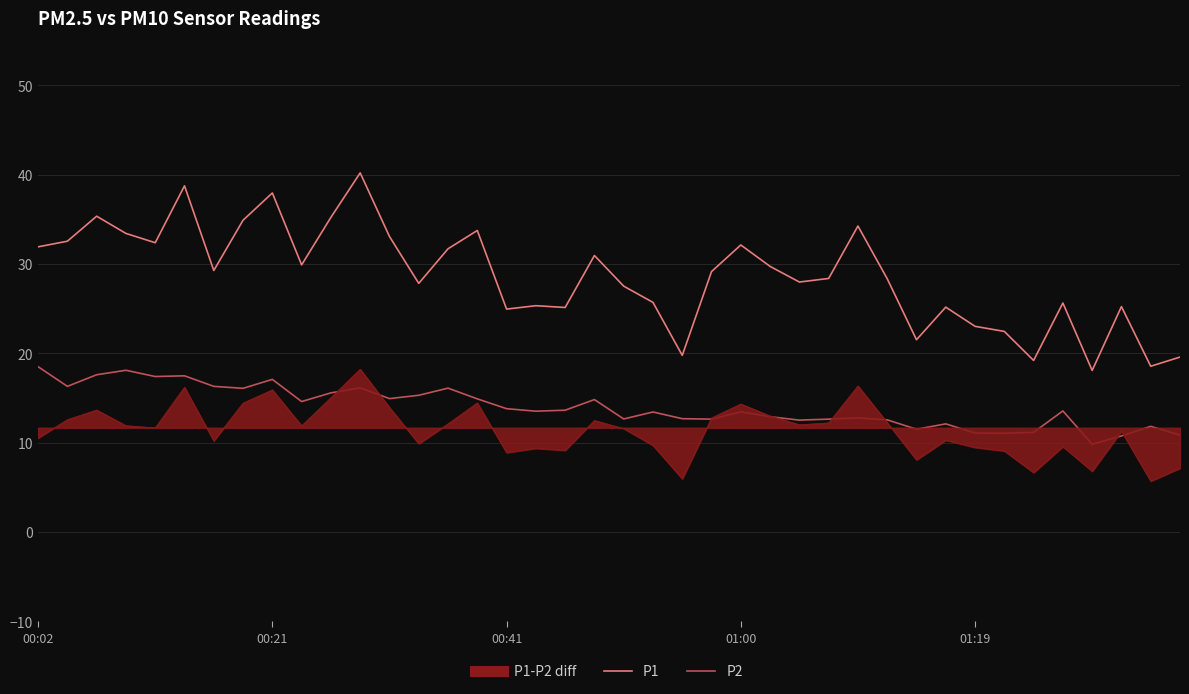

What is the approximate value of P1 at 9?

29.9